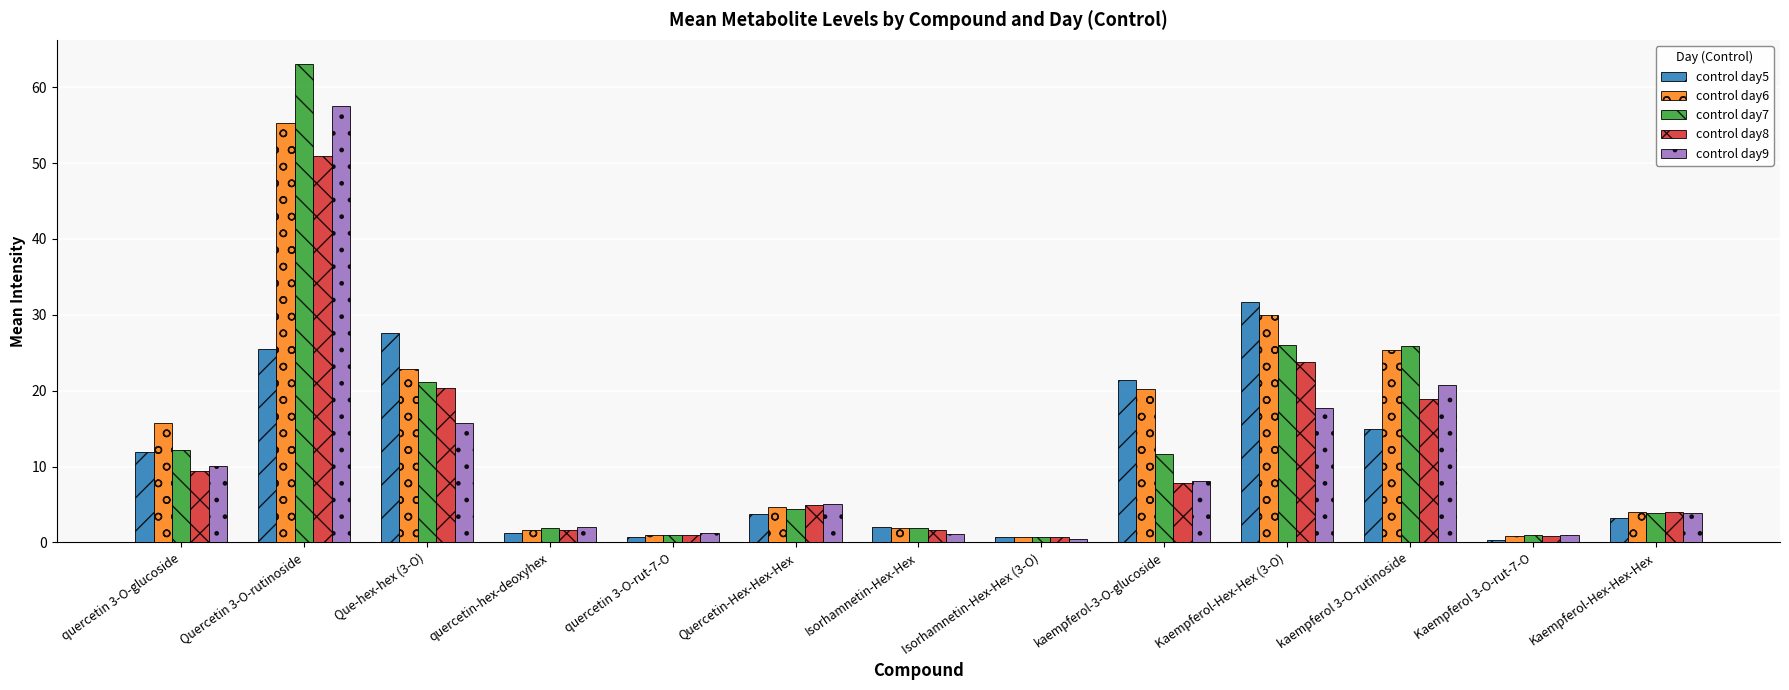

The control day7 series shows 6.2 at quercetin 3-O-glucoside. True or false?

False